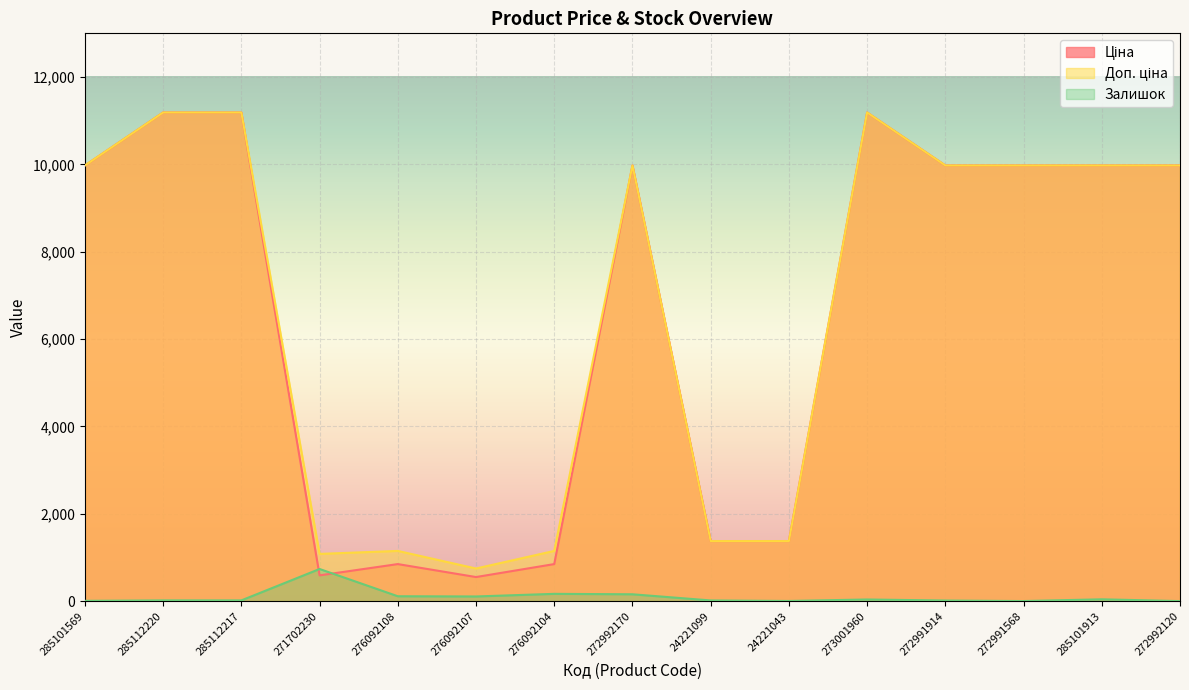

How many data points does each series have?

15